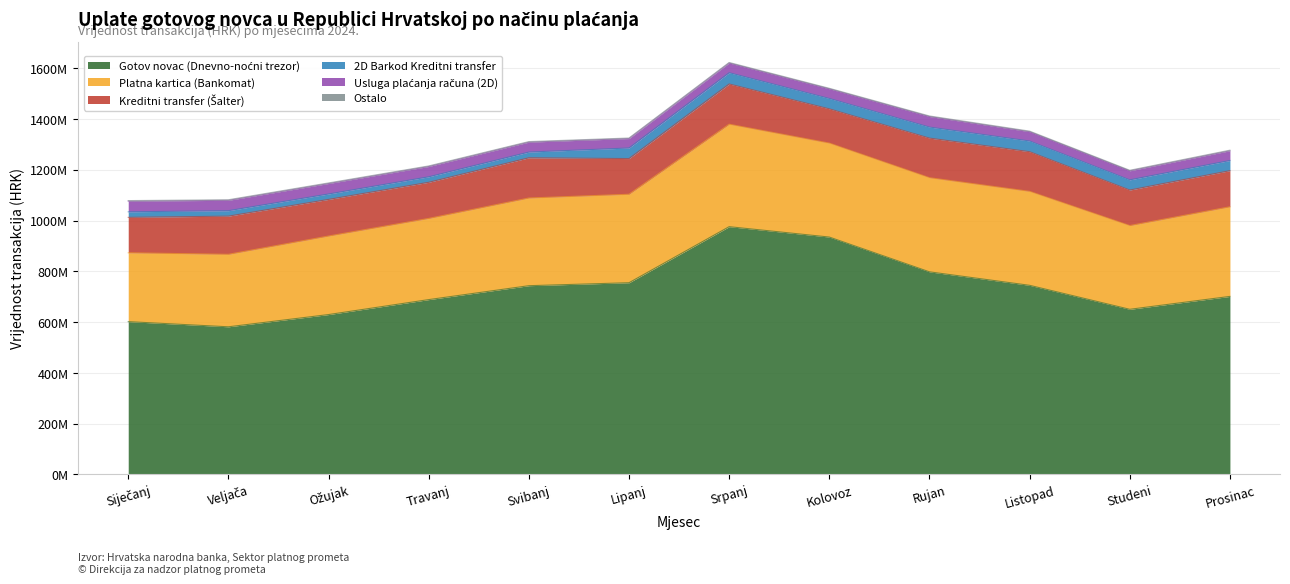

Where is Kreditni transfer (Šalter) nearest to the value 146679508?

Ožujak